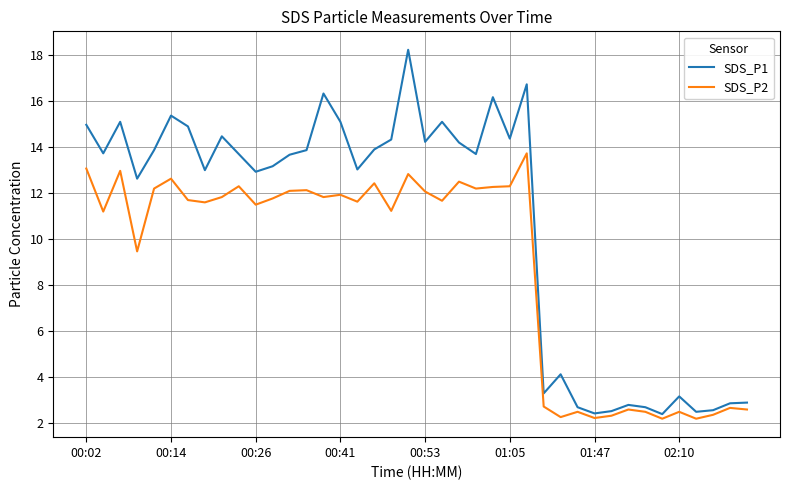

How many lines are shown in the chart?

2